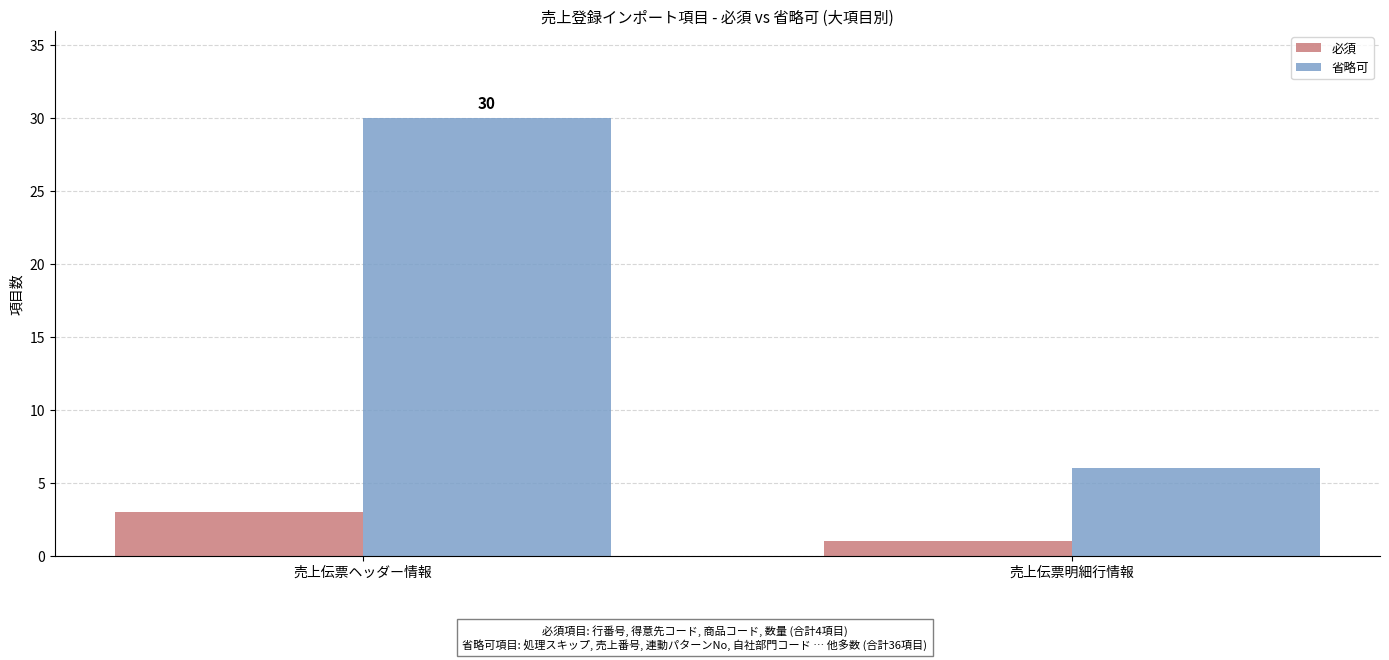

What is the label of the 2nd bar from the left?

売上伝票明細行情報